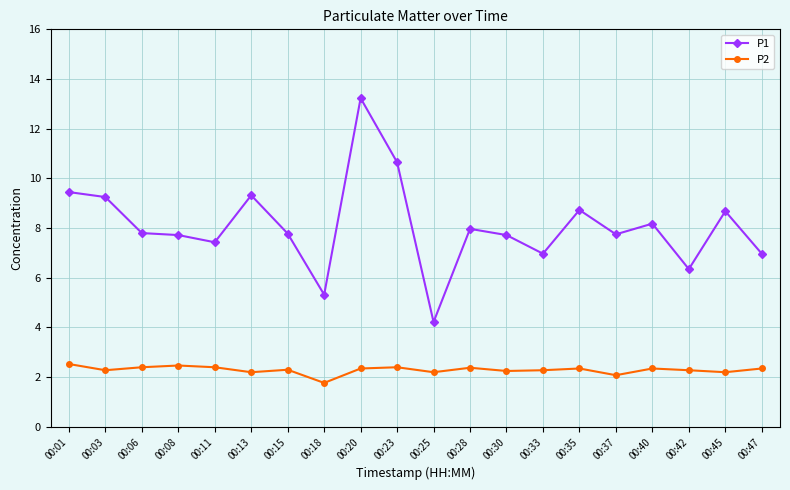

Is it true that P2 equals 0.6 at 00:25?

False